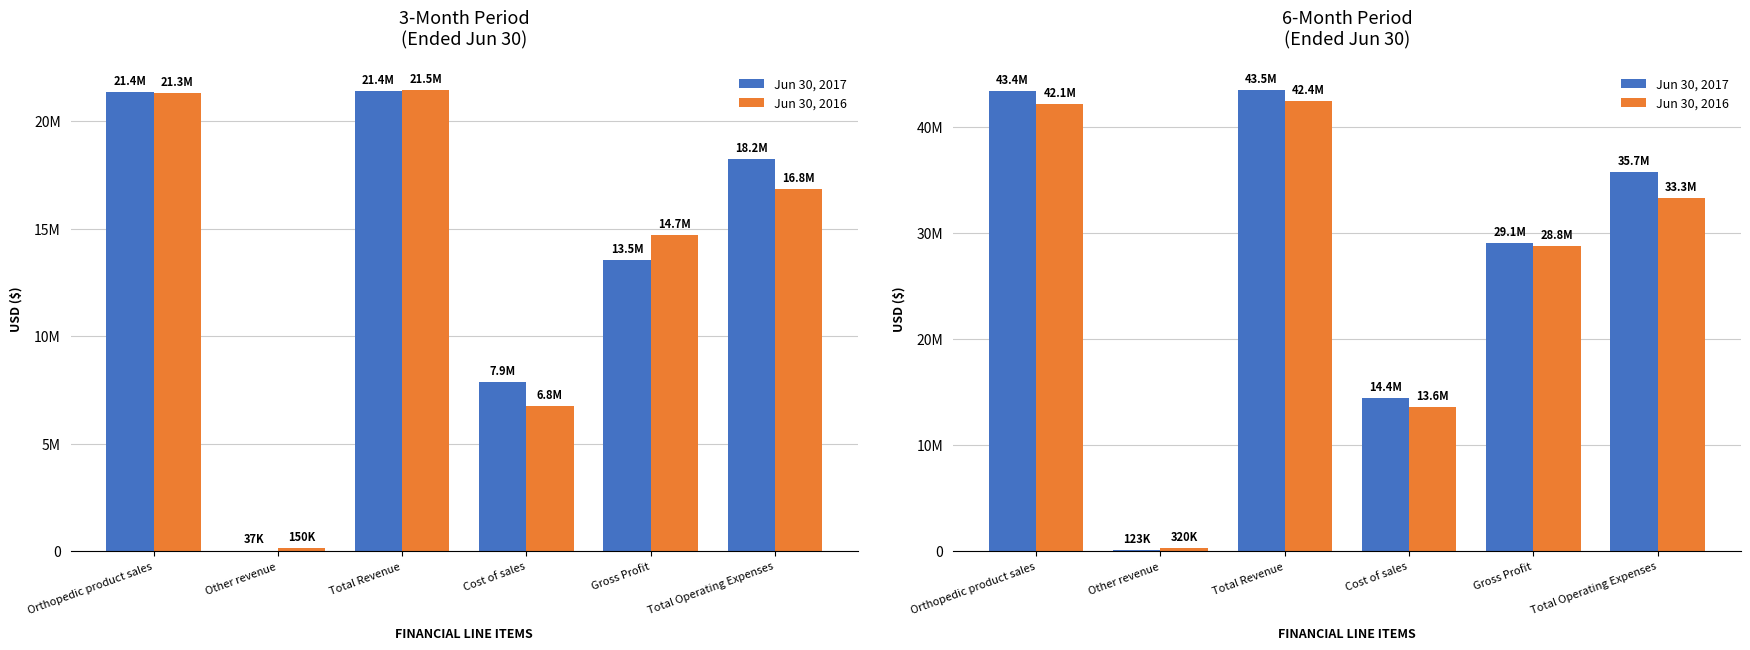

What is the difference between the Jun 30, 2016 values at Orthopedic product sales and Total Operating Expenses?

8830749